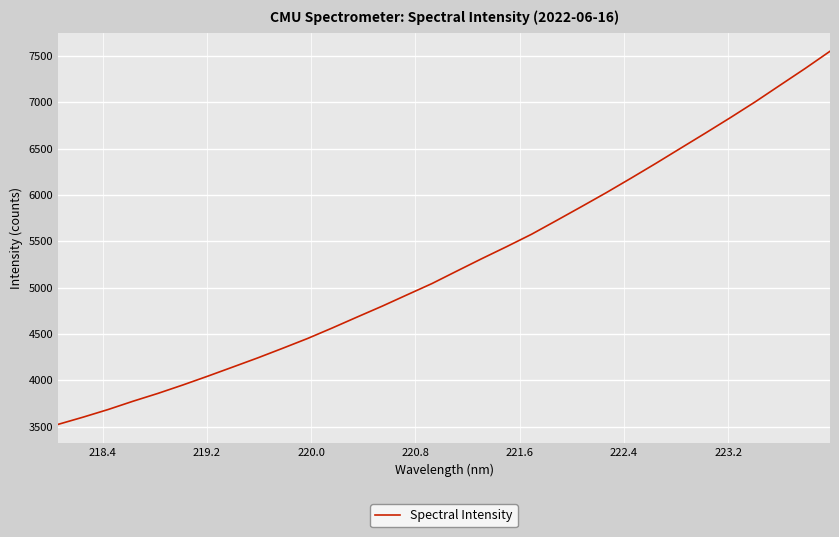

What is the difference between the maximum and minimum values?

4024.5